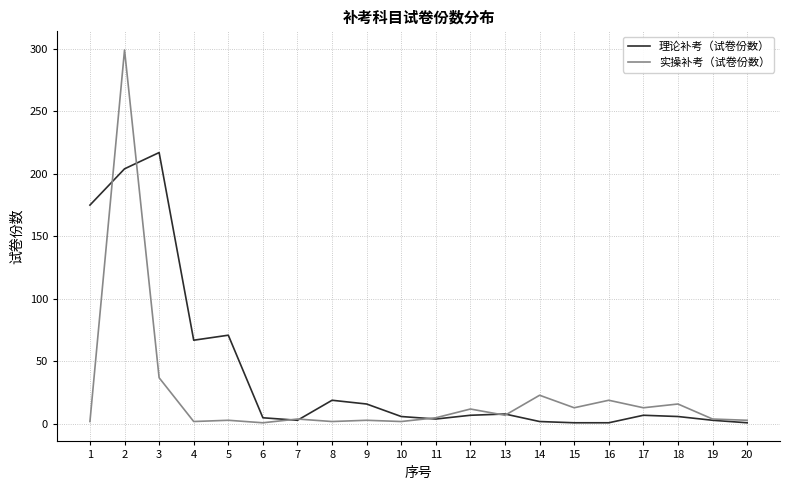

Rank the series by their maximum value, from highest to lowest.

实操补考（试卷份数）, 理论补考（试卷份数）